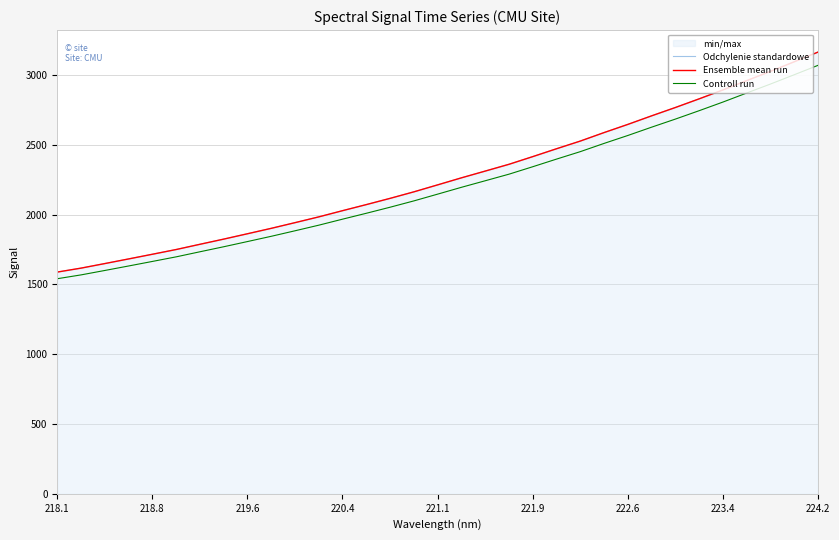

The value of Odchylenie standardowe at 224.2 is 1862.7. True or false?

True